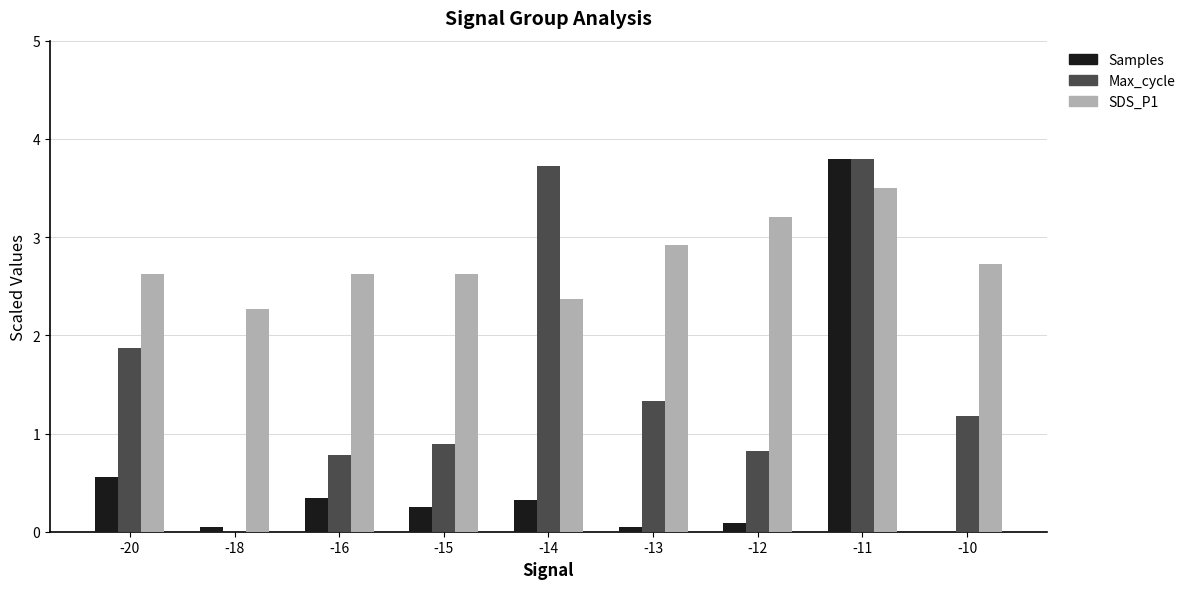

What is the sum of all Max_cycle values?

14.4